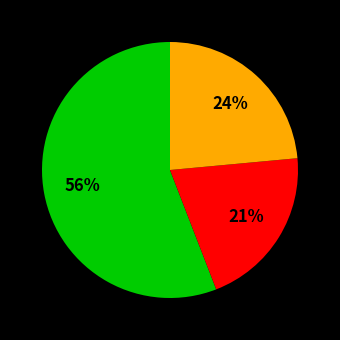

To the nearest percent, what is the difference between the largest and smallest slice percentages?

35%